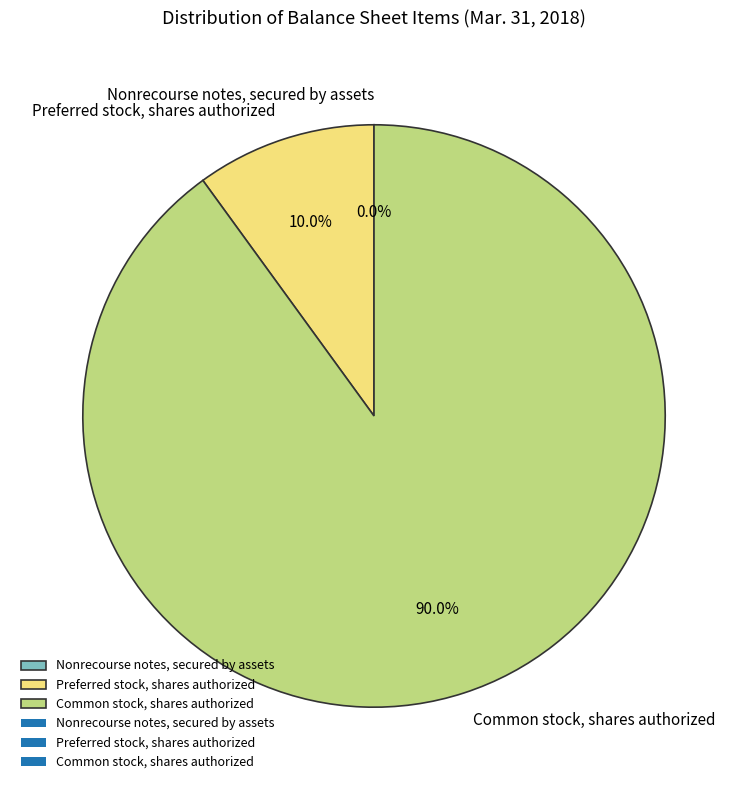

Does any single category account for the majority?

Yes